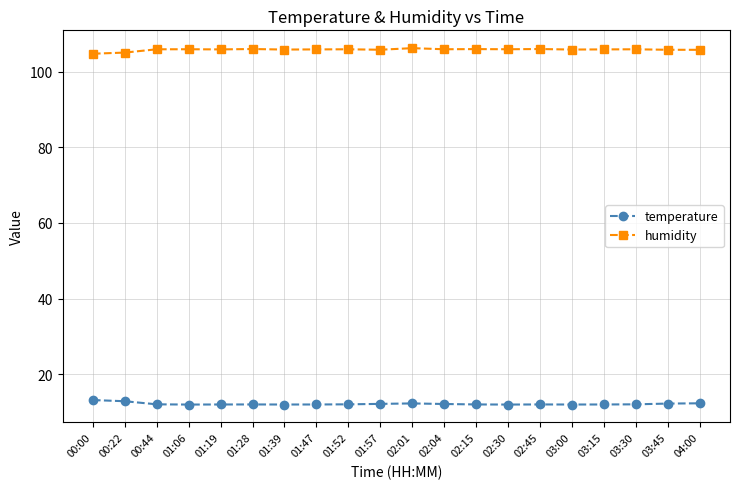

Does the chart have visible grid lines?

Yes